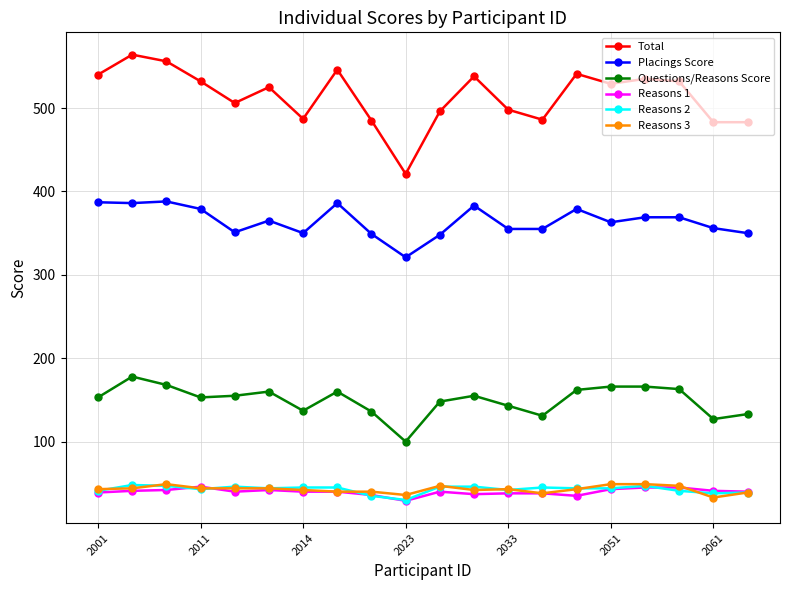

What is the value of the Reasons 2 point at the 15th from the left?

44